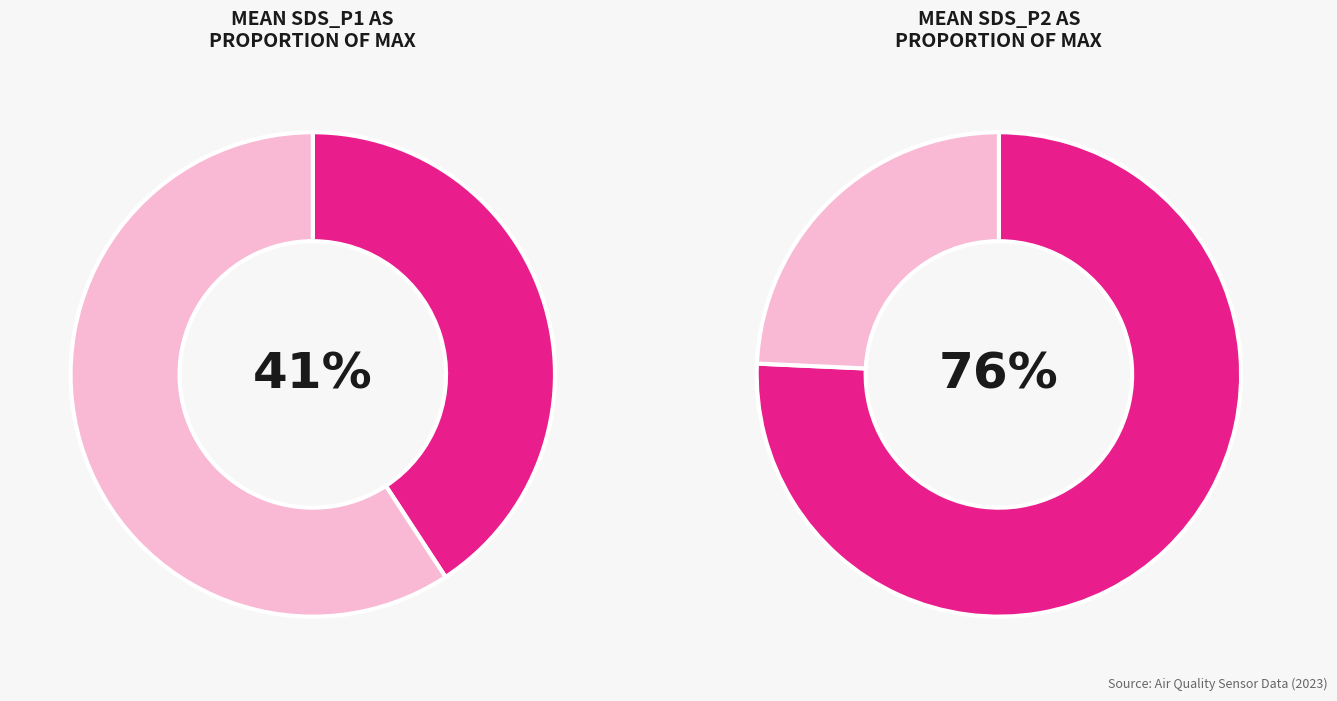

Is the sum of 12 and 7 greater than half?

No